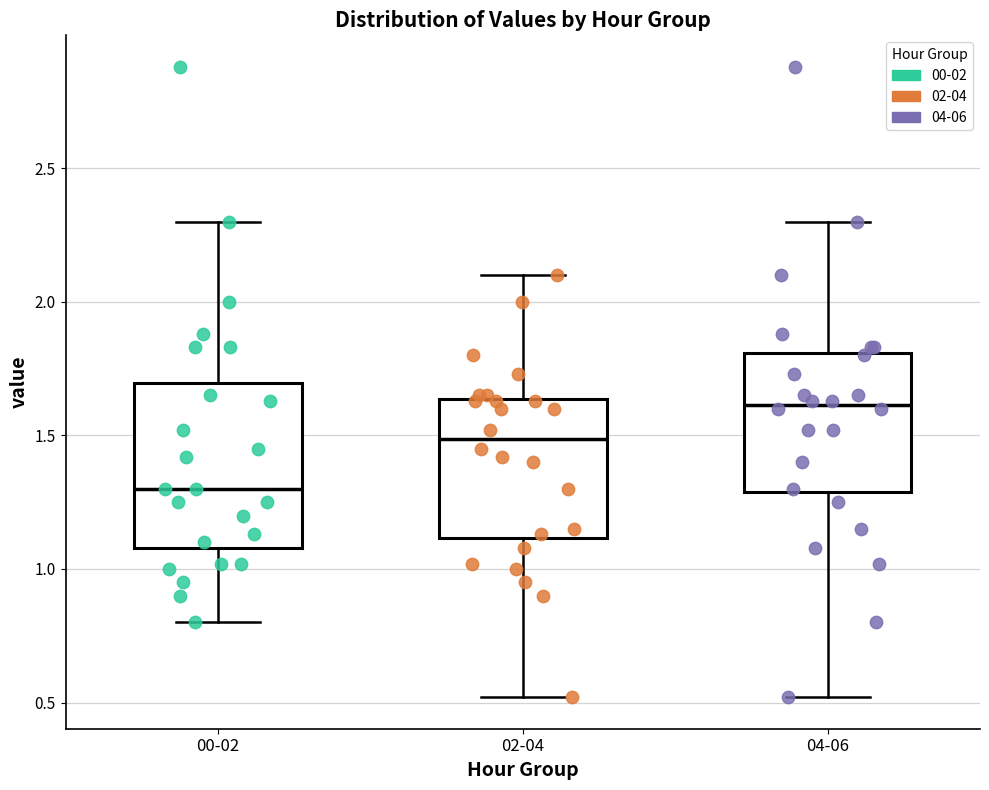

Which box is the tallest, from its lower edge to its upper edge?

00-02